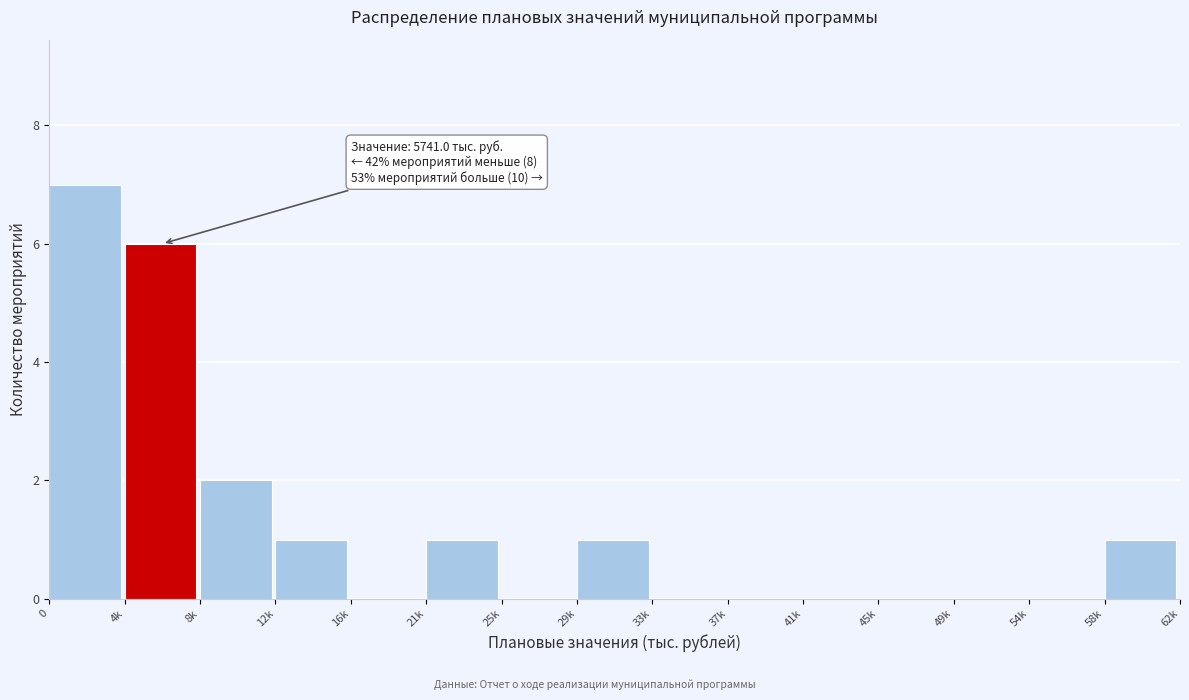

Reading right to left, transcribe all the data shown in this chart.

58k=1	54k=0	49k=0	45k=0	41k=0	37k=0	33k=0	29k=1	25k=0	21k=1	16k=0	12k=1	8k=2	4k=6	0=7